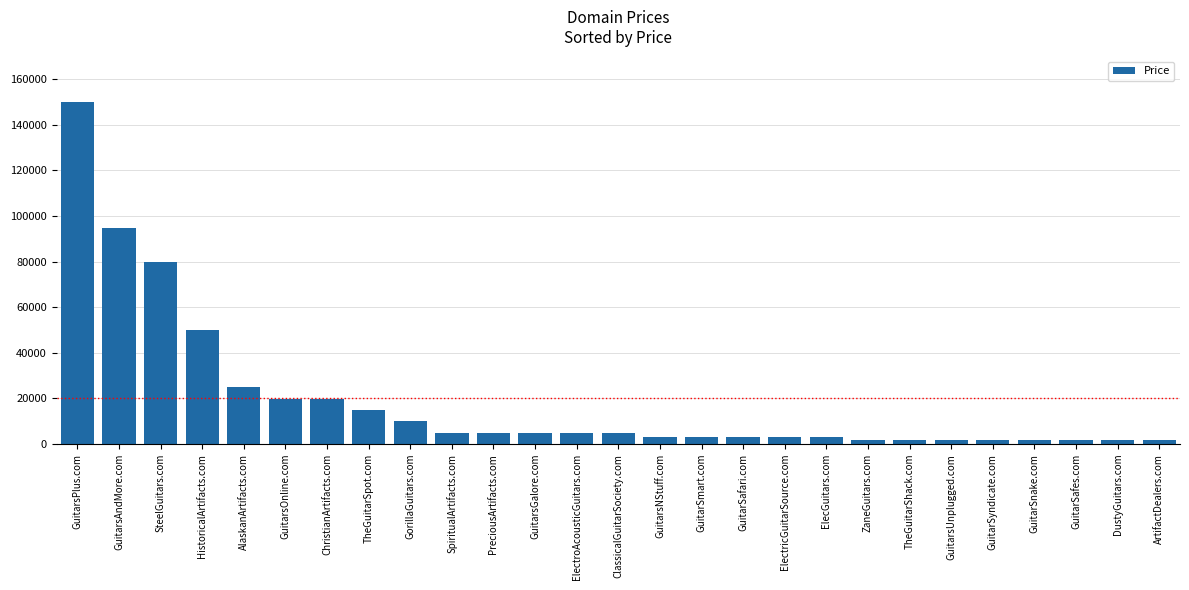

How many bars are there in total?

27